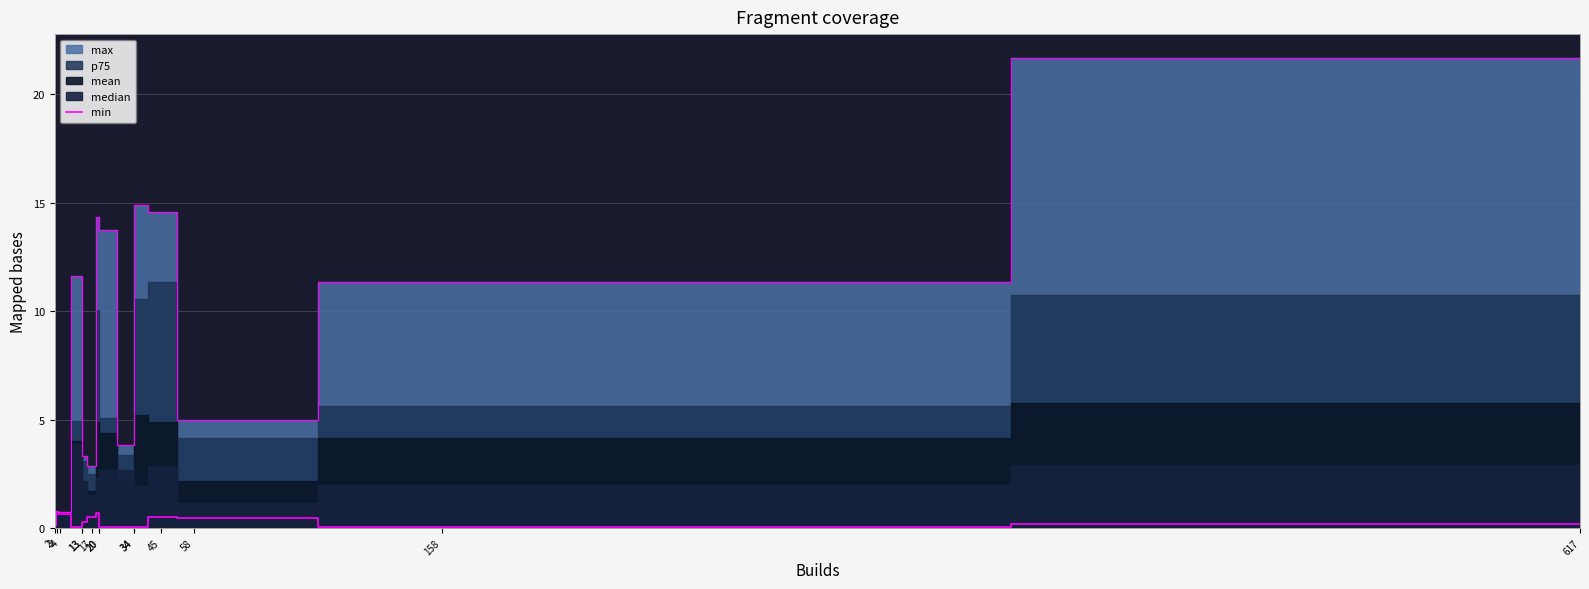

At which category does the data reach its first local peak?

3